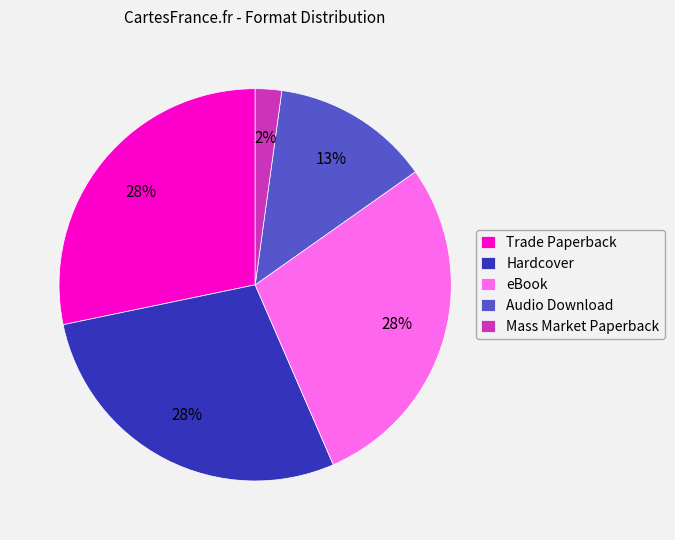

Which category has the smallest portion of the pie?

Mass Market Paperback